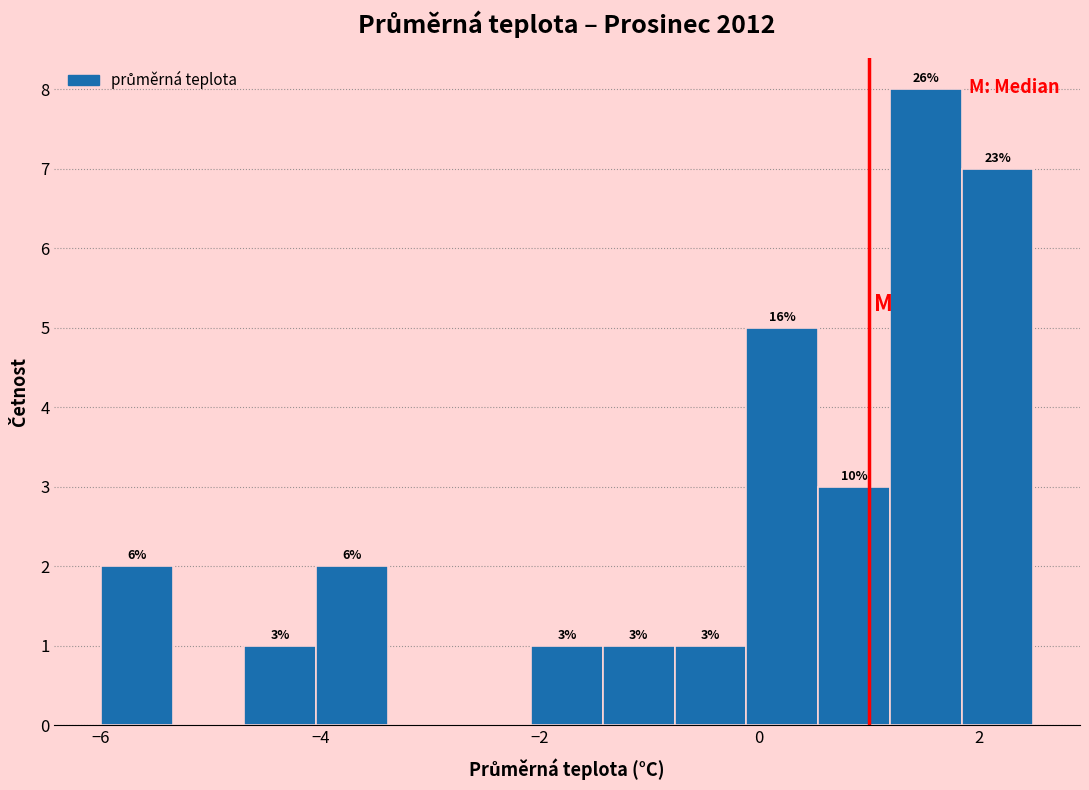

Read against the x-axis, roughly where is the centre of the tallest bar?

1.6